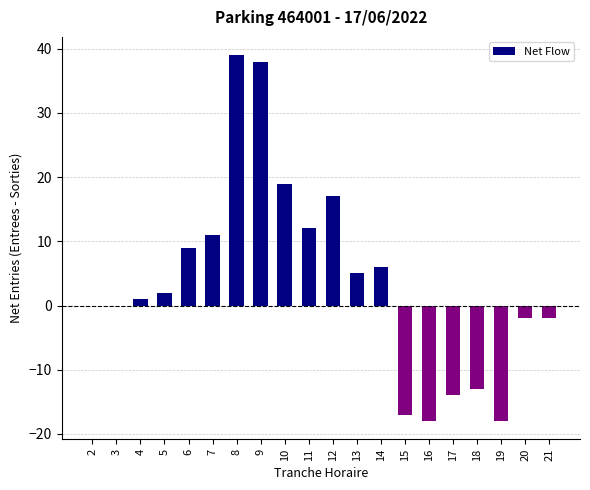

What is the sum of all values?

75